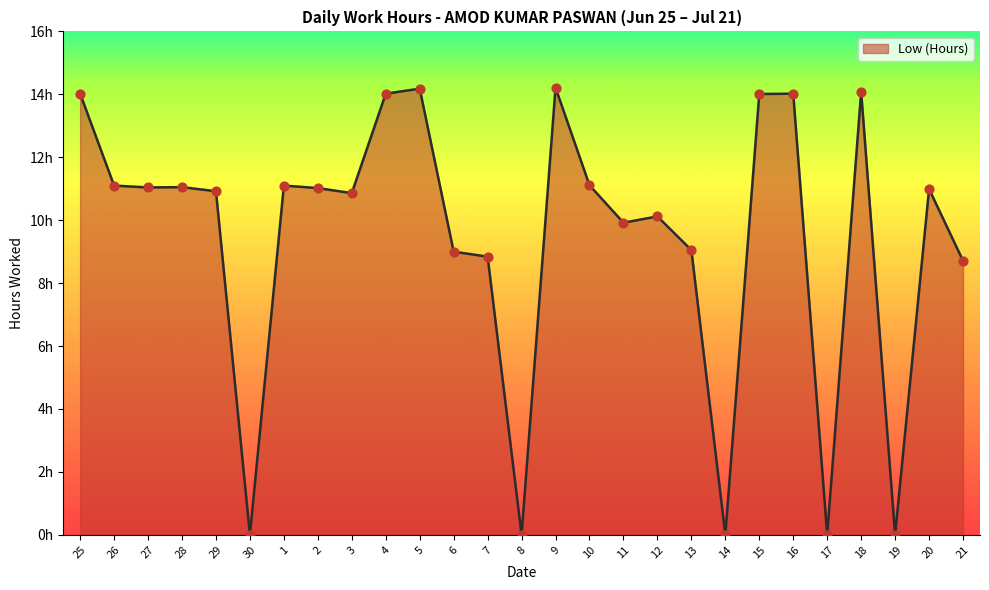

What is the ratio of the value at 29 to the value at 5?

0.8